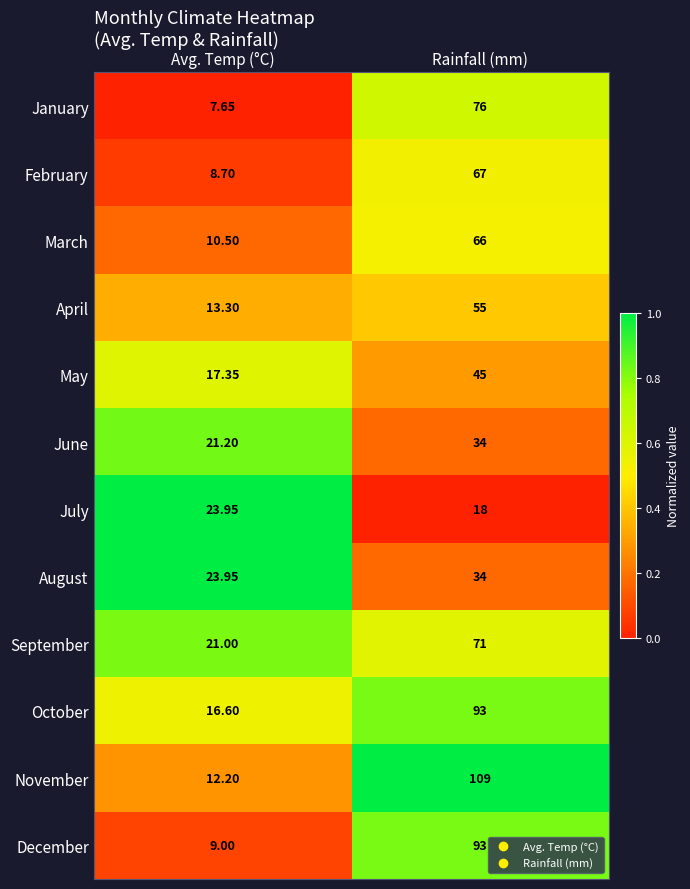

Is the value of August at Avg. Temp (°C) greater than the value of November at Rainfall (mm)?

No